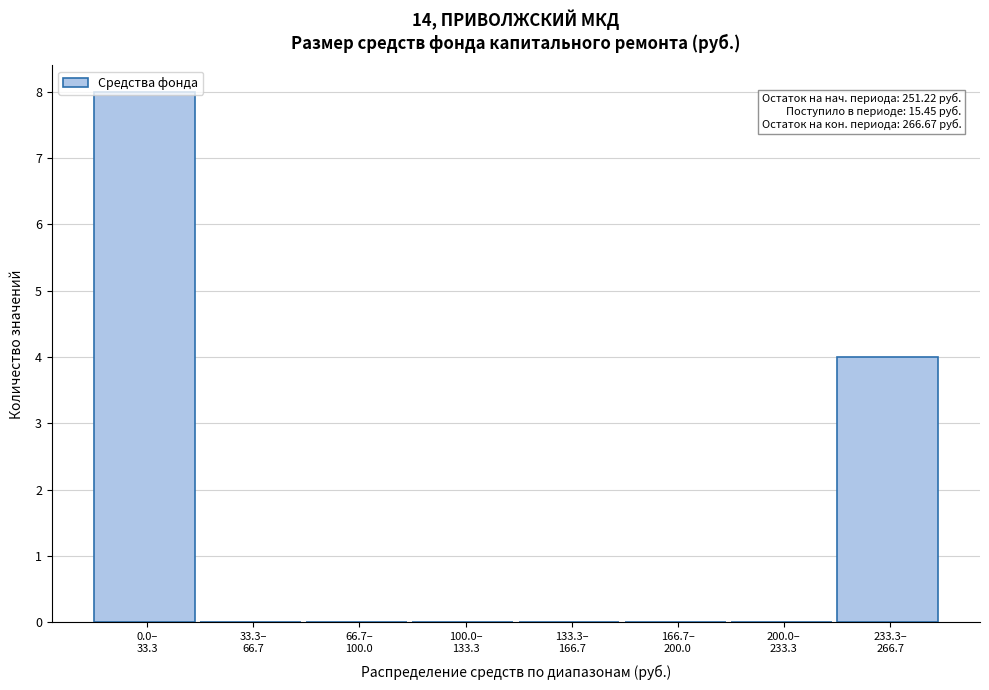

What is the greatest value displayed?

8